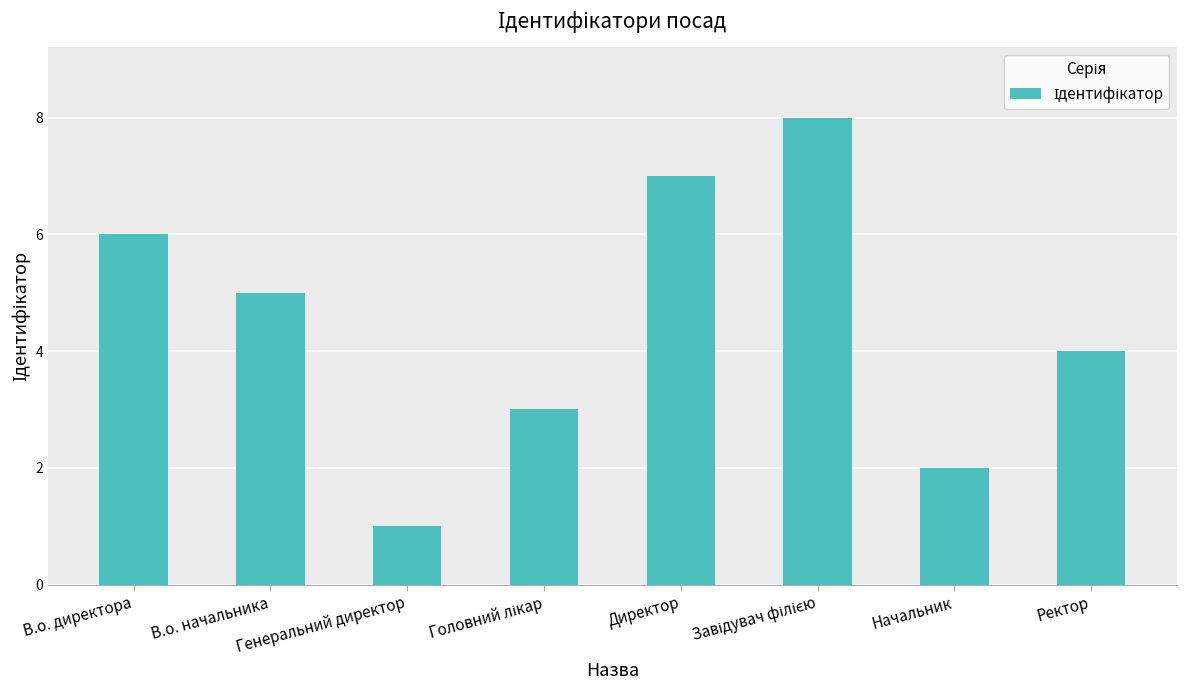

The value at В.о. начальника is 3. True or false?

False